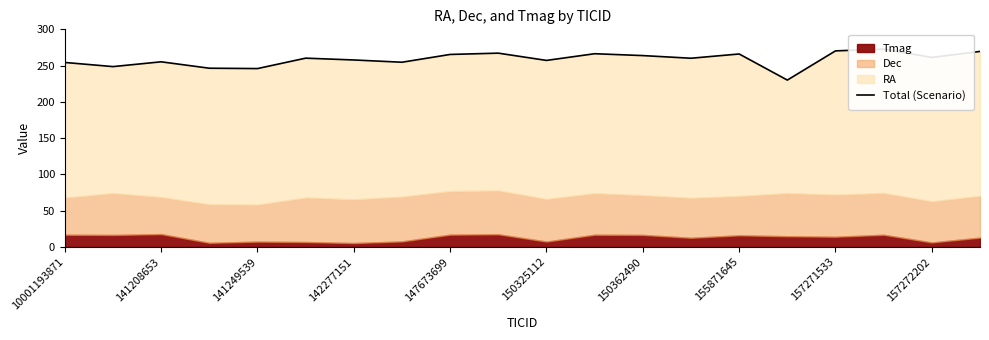

Reading right to left, list all the values displayed in this chart.

269.6	261.3	272.8	270.4	230.1	266.1	260.2	263.9	266.5	257.2	267.2	265.5	254.7	257.8	260.3	246.0	246.5	255.3	248.7	254.4